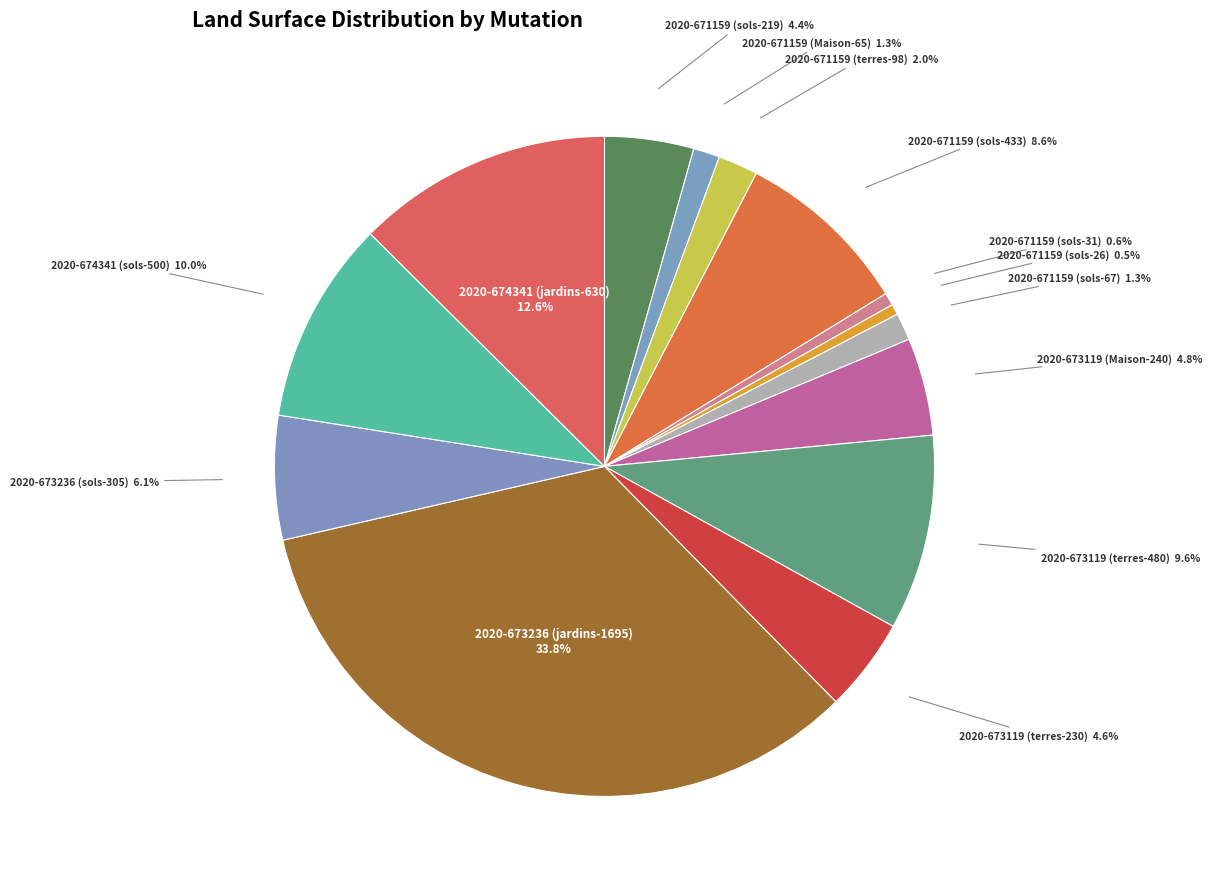

How many slices are in this pie chart?

14